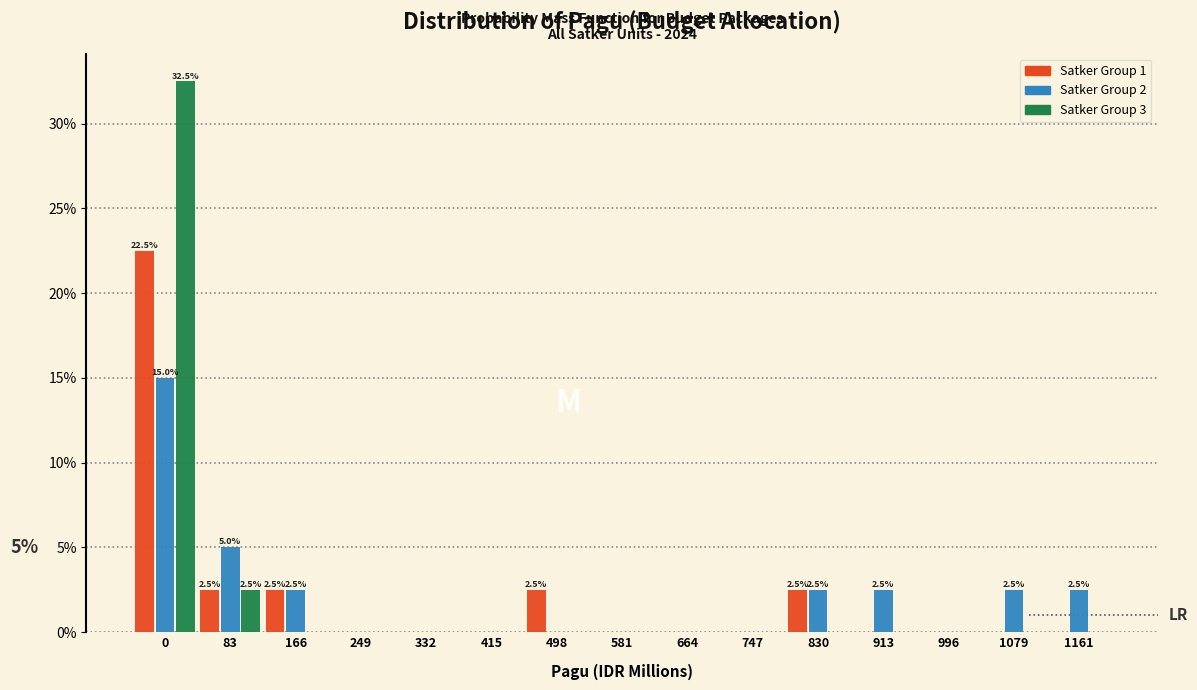

What is the total value across all series at 83?

10.0